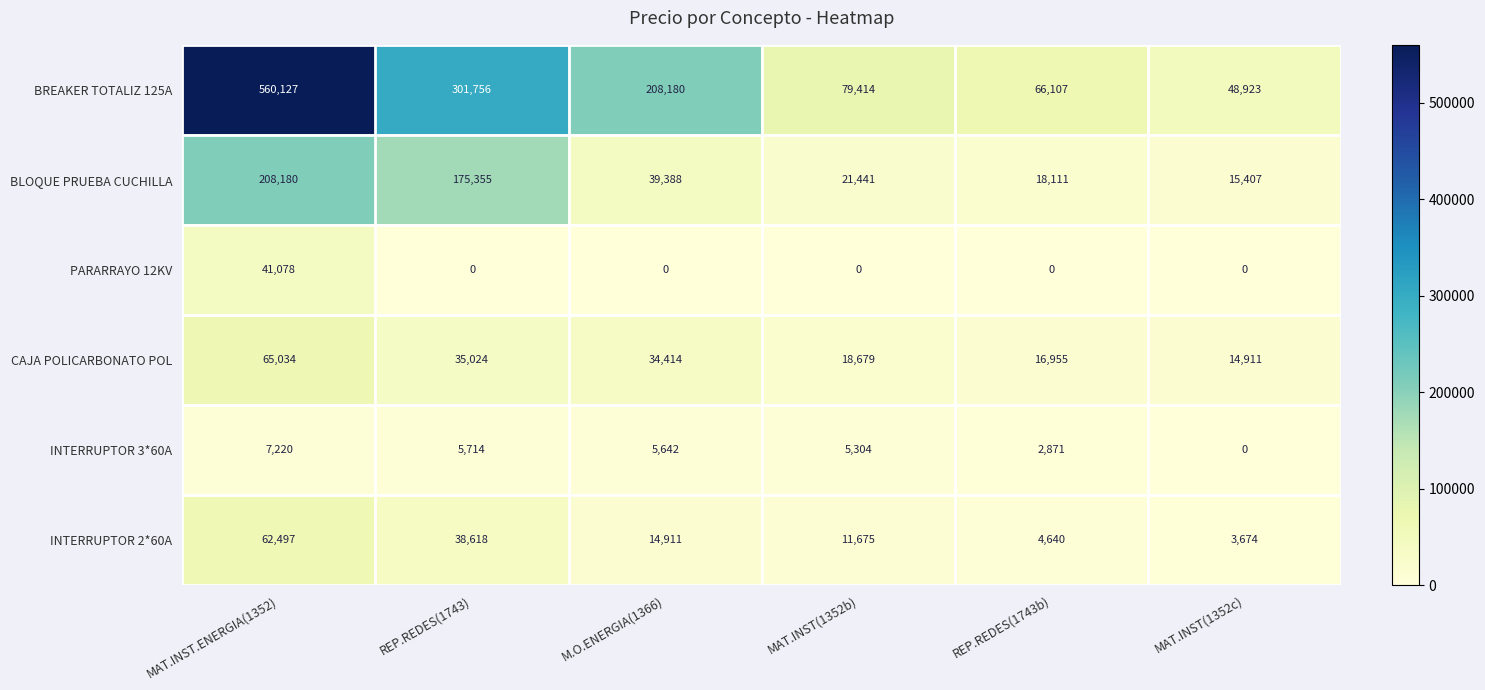

At which label is BREAKER TOTALIZ 125A closest to 304525?

REP.REDES(1743)